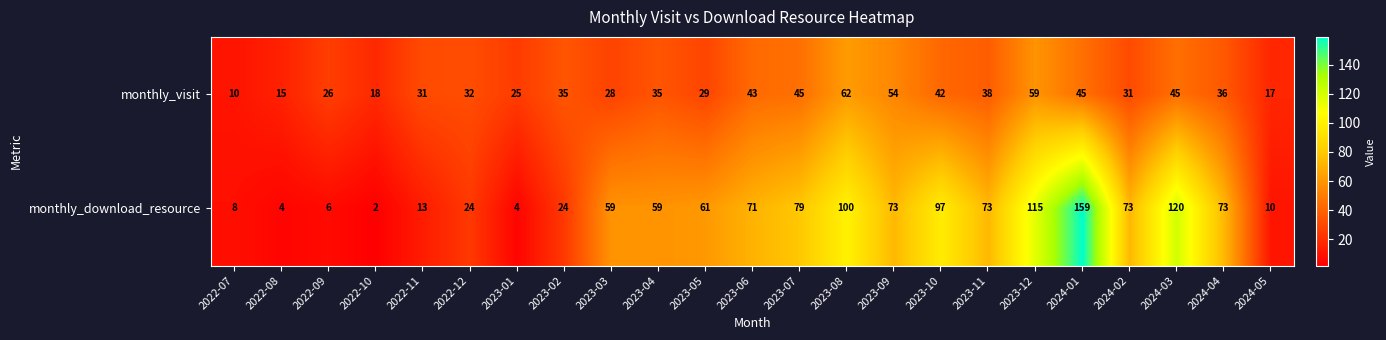

Which category has the lowest value in the monthly_download_resource series?

2022-10